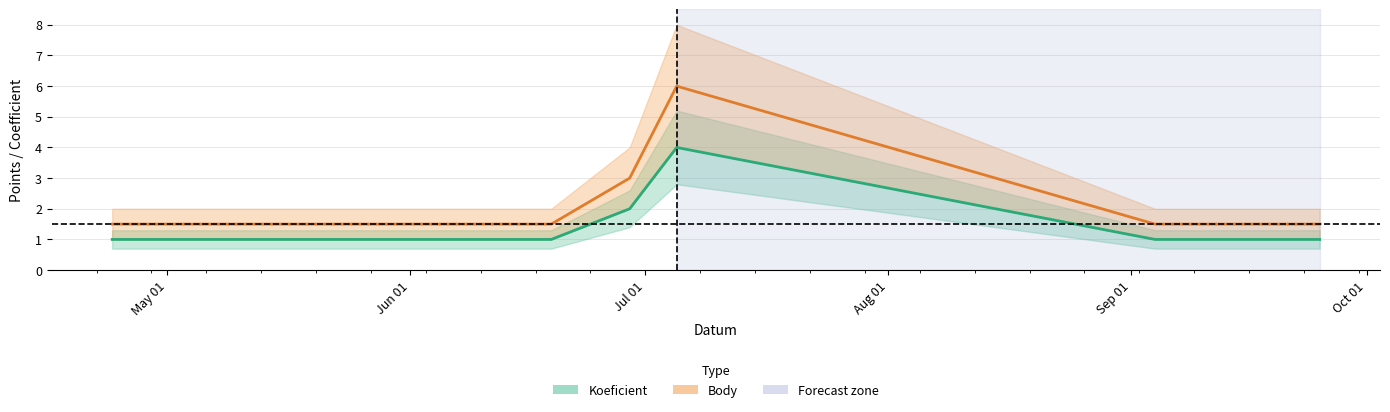

Rank the series by their maximum value, from lowest to highest.

Koeficient, Body